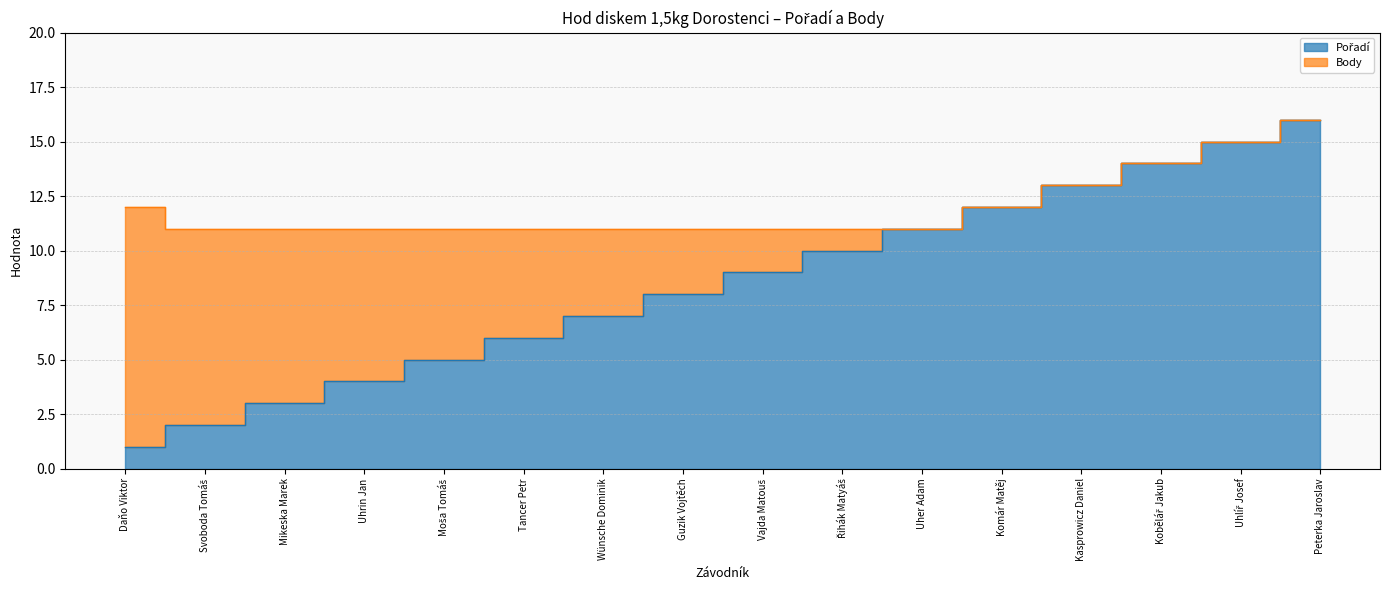

What is the average value?

8